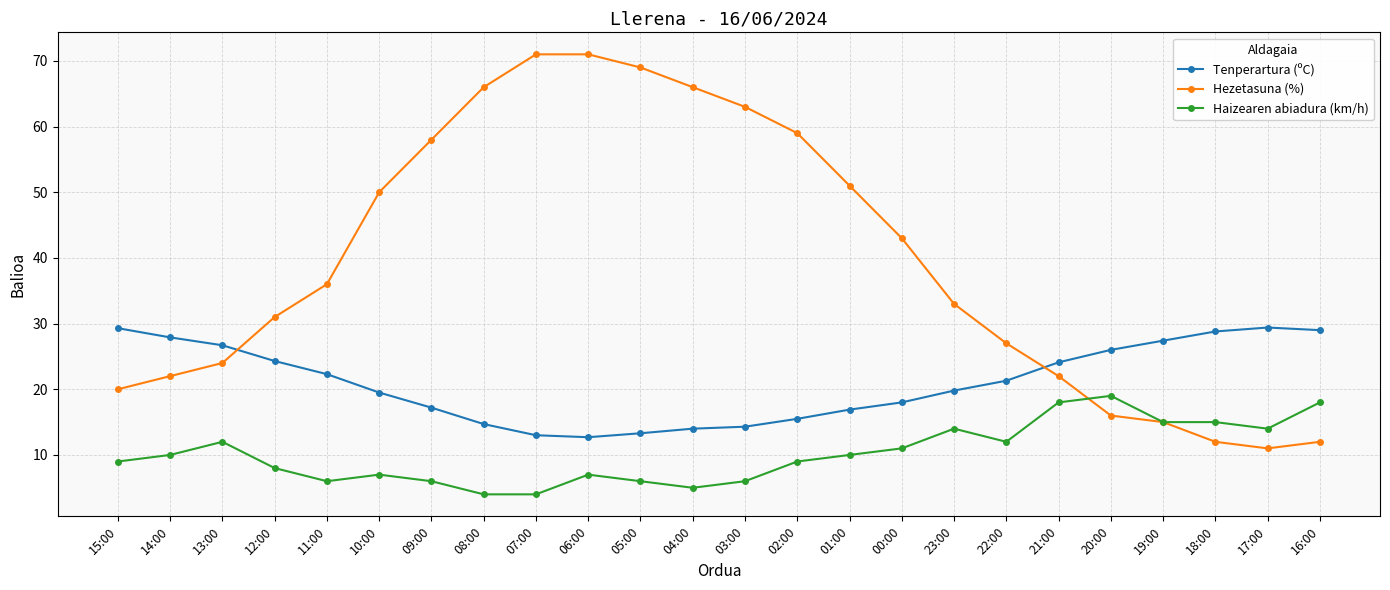

At which category is the sum across all series the highest?

06:00